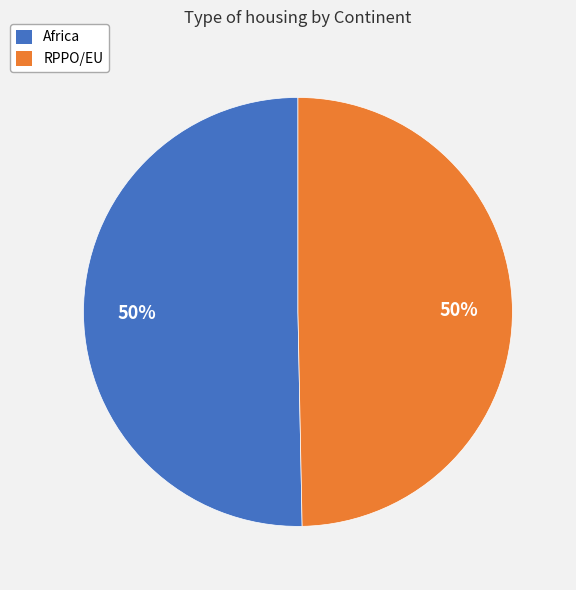

Do Africa and RPPO/EU together represent more than half of the pie?

Yes